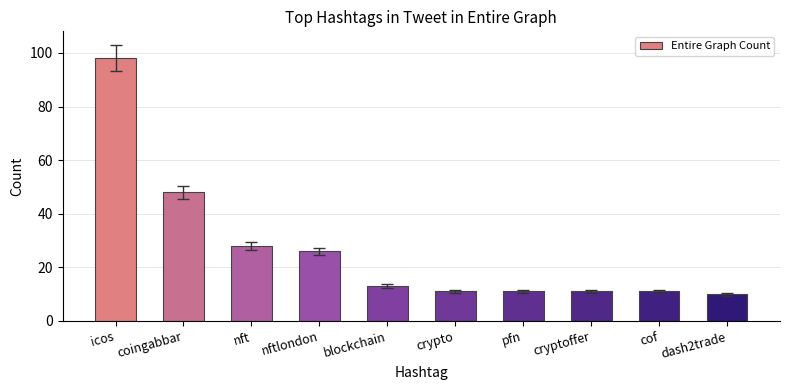

What is the difference between the second highest and second lowest values?

37